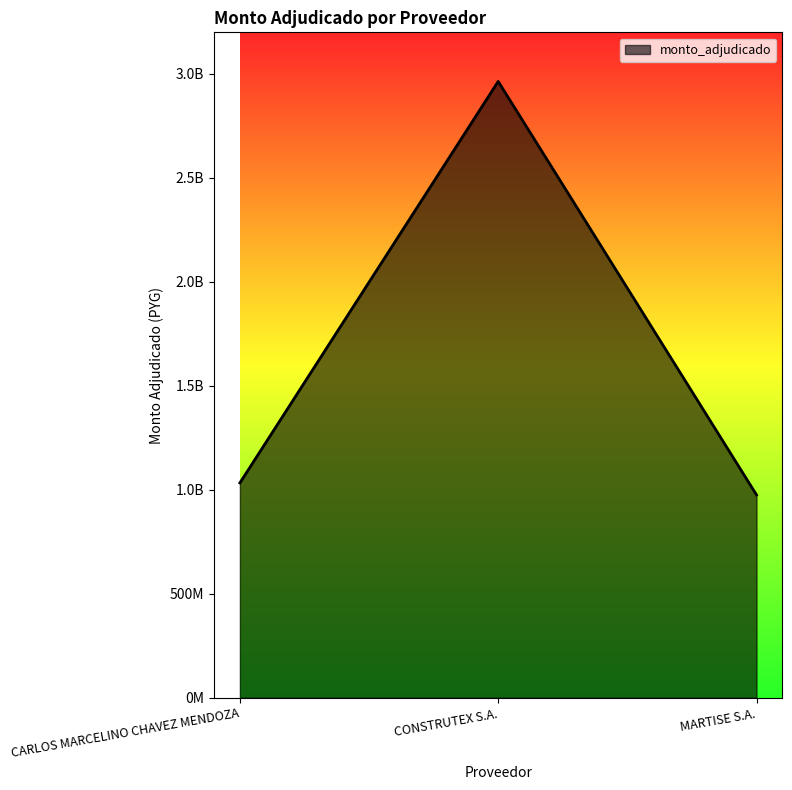

Reading right to left, list all the values displayed in this chart.

MARTISE S.A.=975662681	CONSTRUTEX S.A.=2963939021	CARLOS MARCELINO CHAVEZ MENDOZA=1033231193